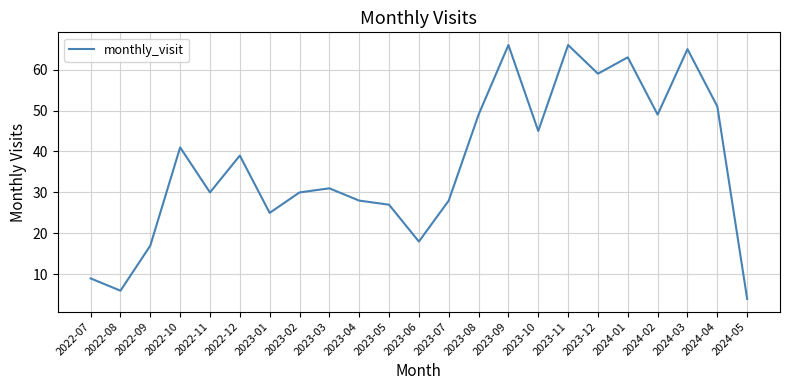

What is the maximum value shown in the chart?

66